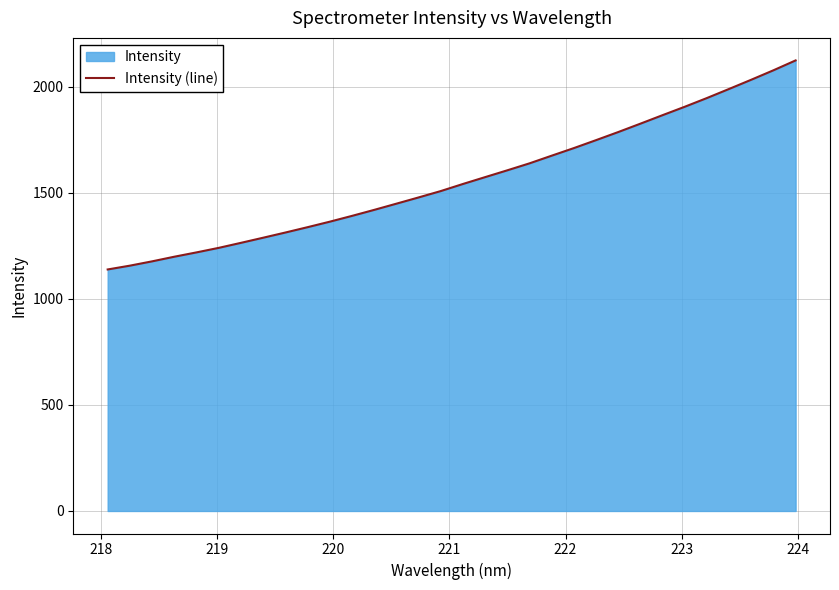

True or false: there are more than 2 points higher than both neighbors.

False